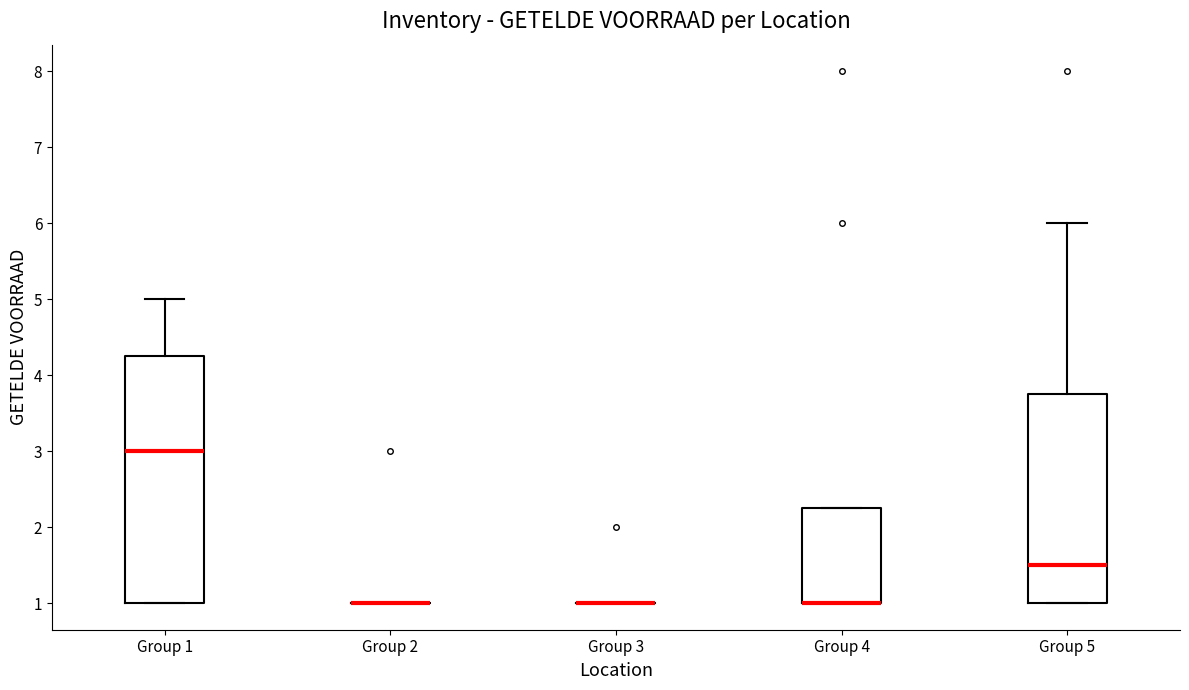

Comparing the boxes themselves (not the whiskers), which one is the tallest?

Group 1